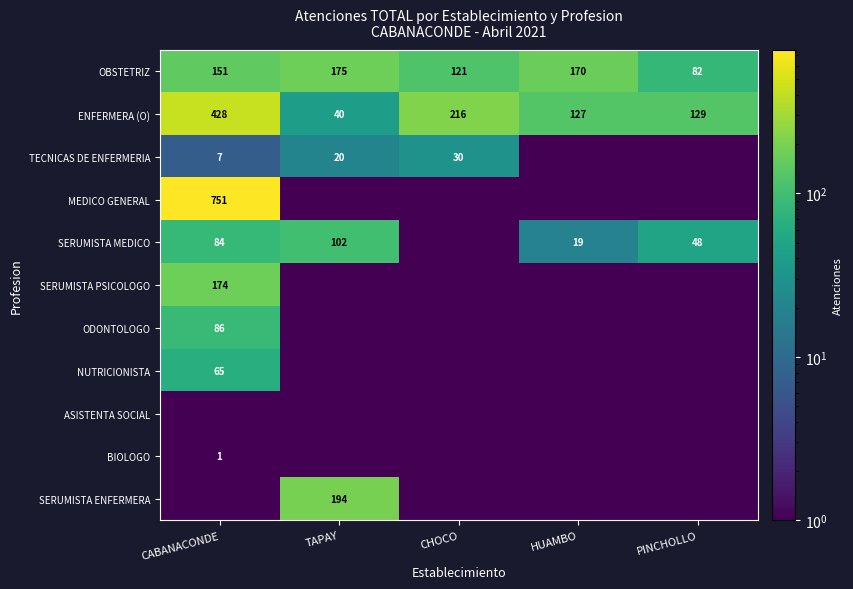

True or false: ENFERMERA (O) has a value of 21.5 at TAPAY.

False